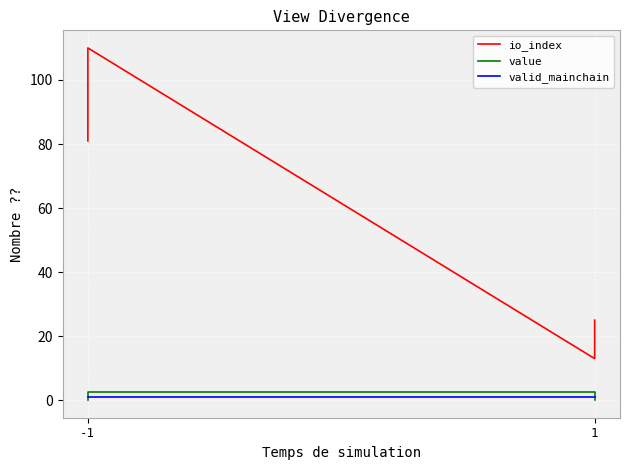

The value series shows 2.7 at -1. True or false?

True